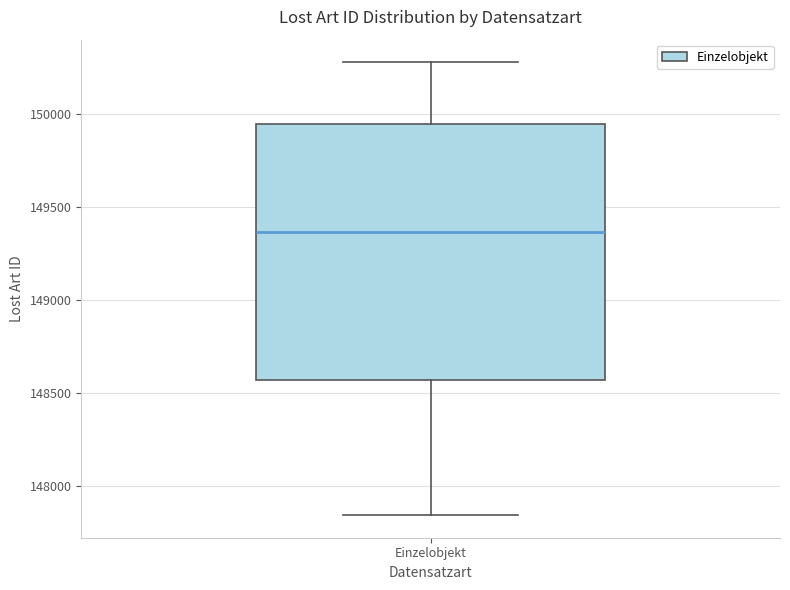

Transcribe this box plot: give where the median line is, the range the box spans, and where the two whiskers end, as read against the y-axis. The values are not printed on the chart, so give them approximately, as read against the axis.

median 149350, box 148550 to 149950, whiskers 147850 to 150300